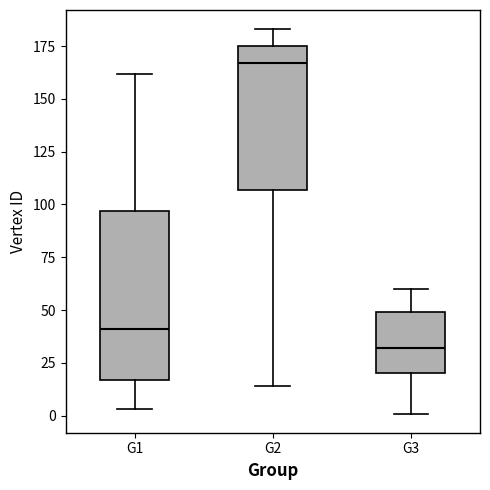

Where is the upper edge of the box for G1 on the y-axis? The values are not printed on the chart, so give them approximately, as read against the axis.

95